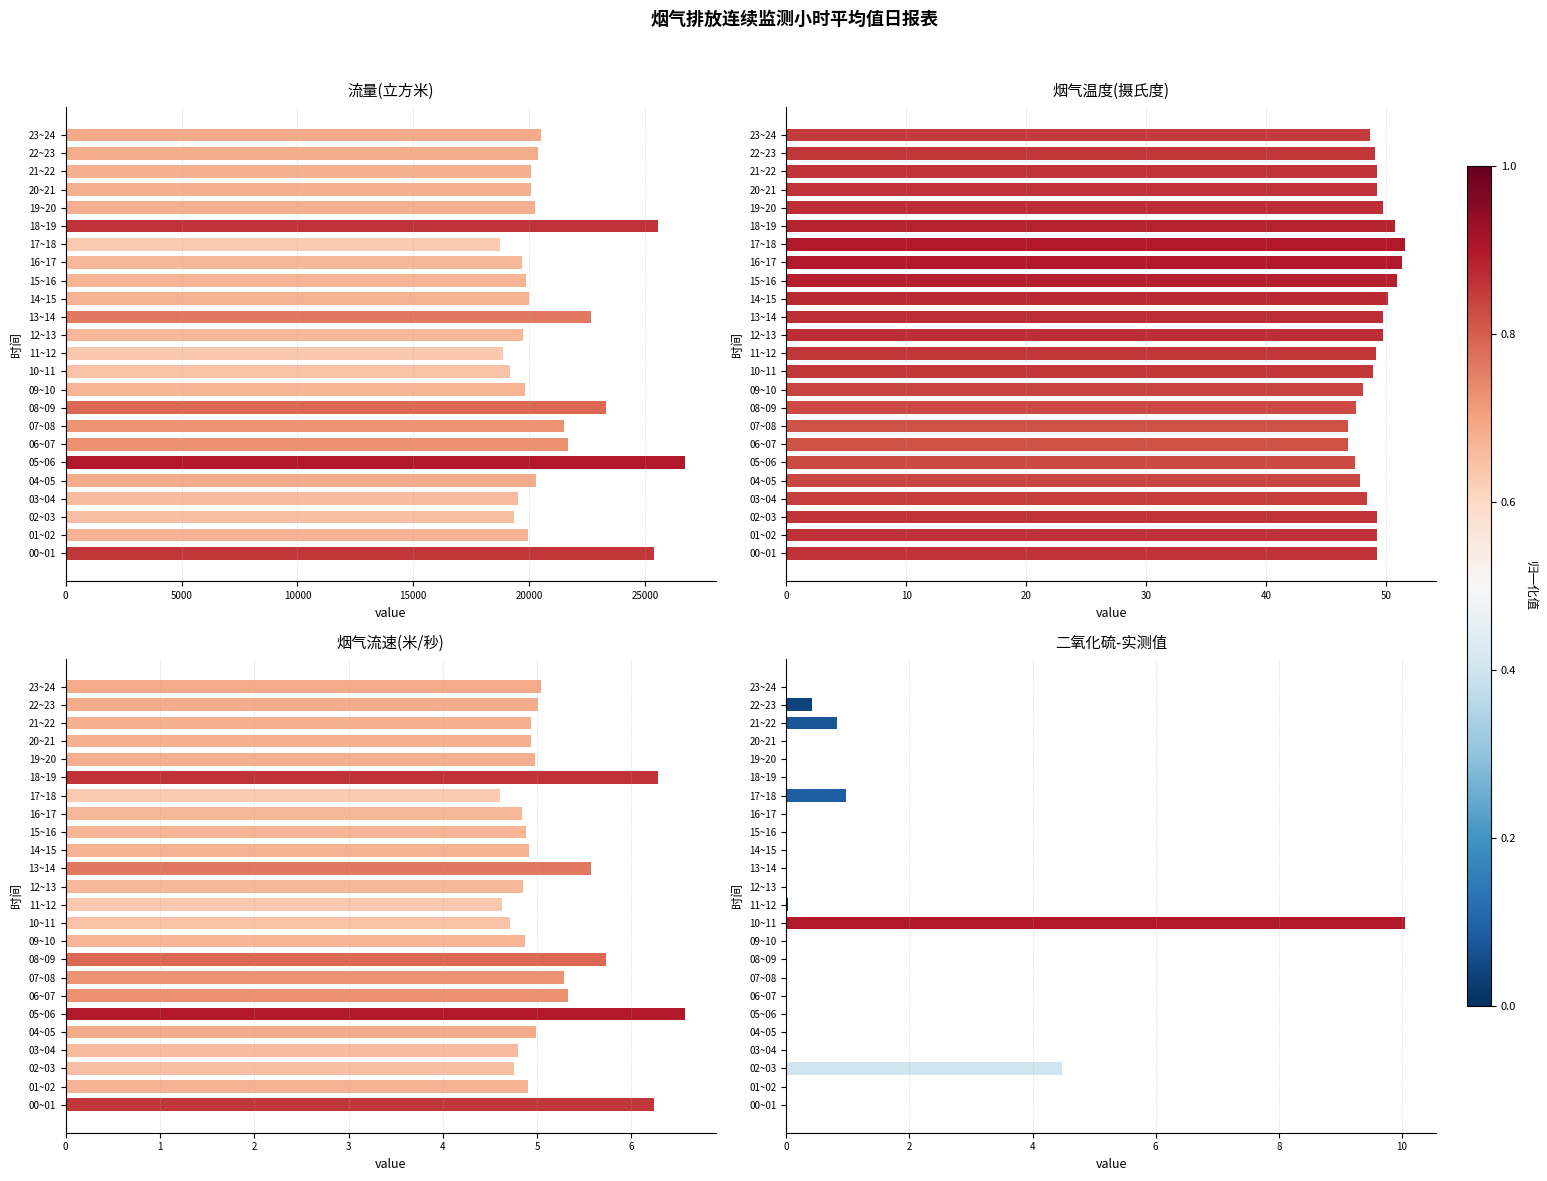

At which category does the chart reach its minimum across all series?

00~01